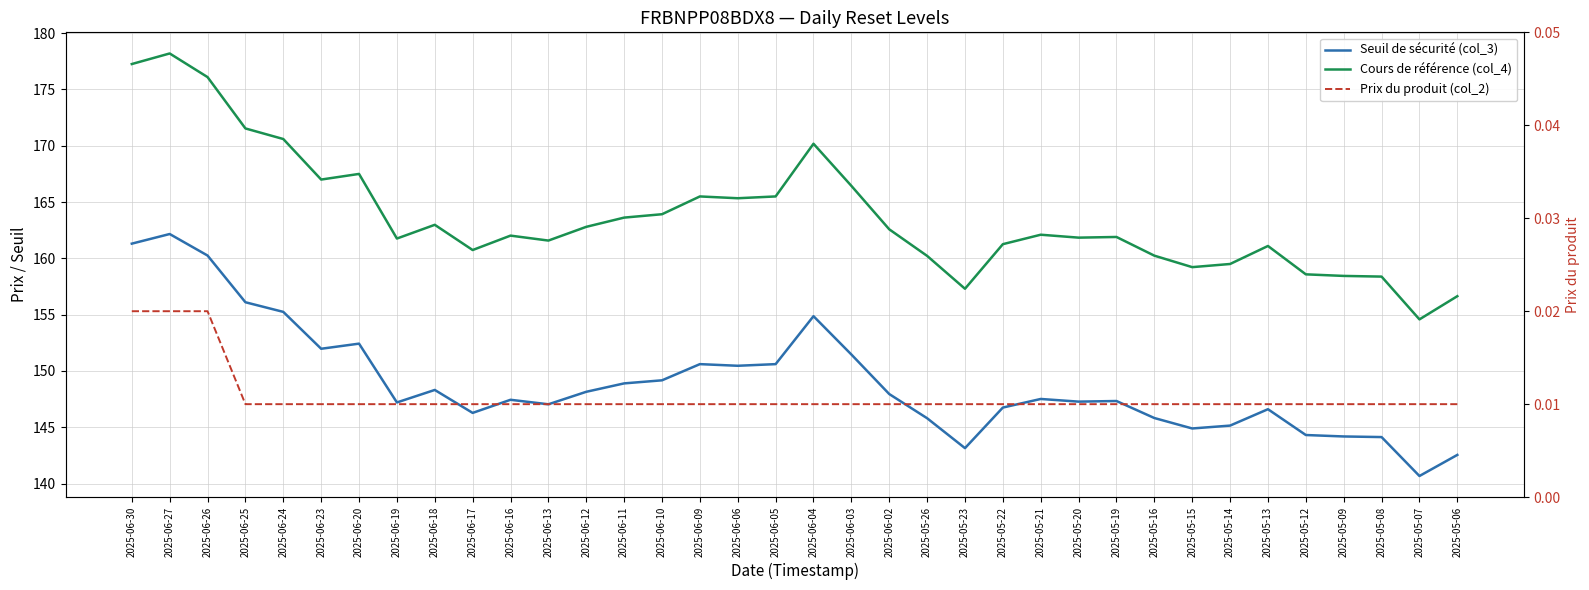

Which category has the highest value across all series?

2025-06-27